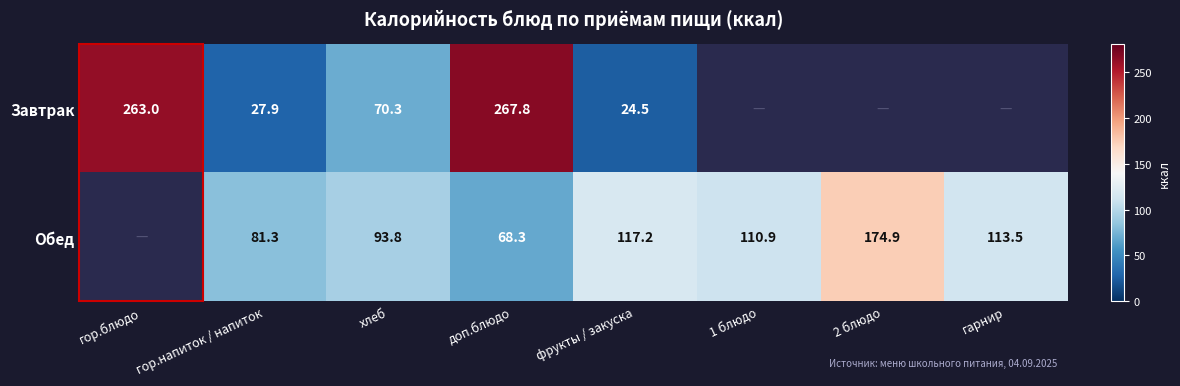

What is the difference between the highest and lowest values at хлеб?

23.5